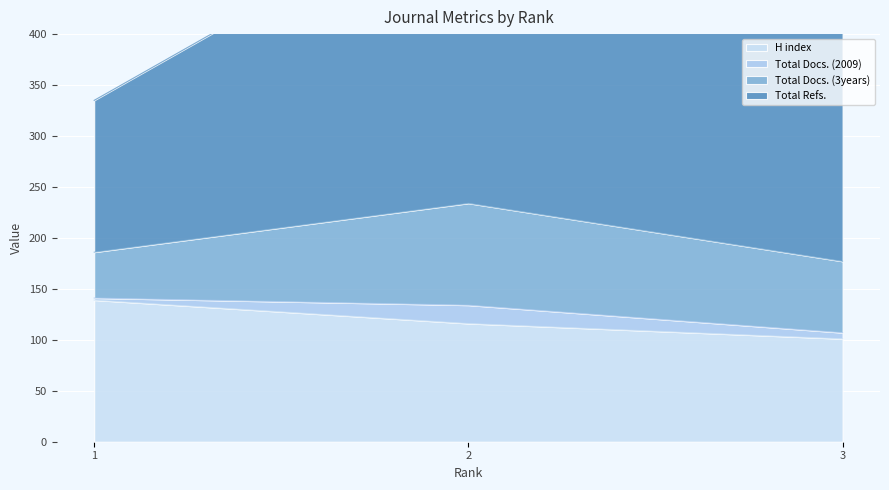

How many values in the H index series are below 116?

1